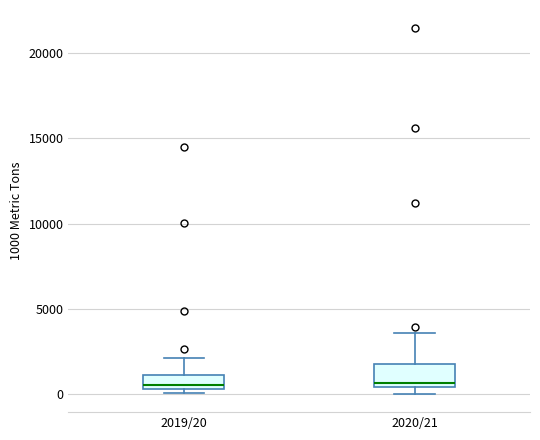

Reading left to right, read every box against the y-axis: the position of its median line, the range the box covers, and the ends of its whiskers. The values are not printed on the chart, so give them approximately, as read against the axis.

2019/20: median 500 (just above the box's lower edge), box 500 to 1000, whiskers 0 to 2000
2020/21: median 500 (just above the box's lower edge), box 500 to 2000, whiskers 0 to 3500